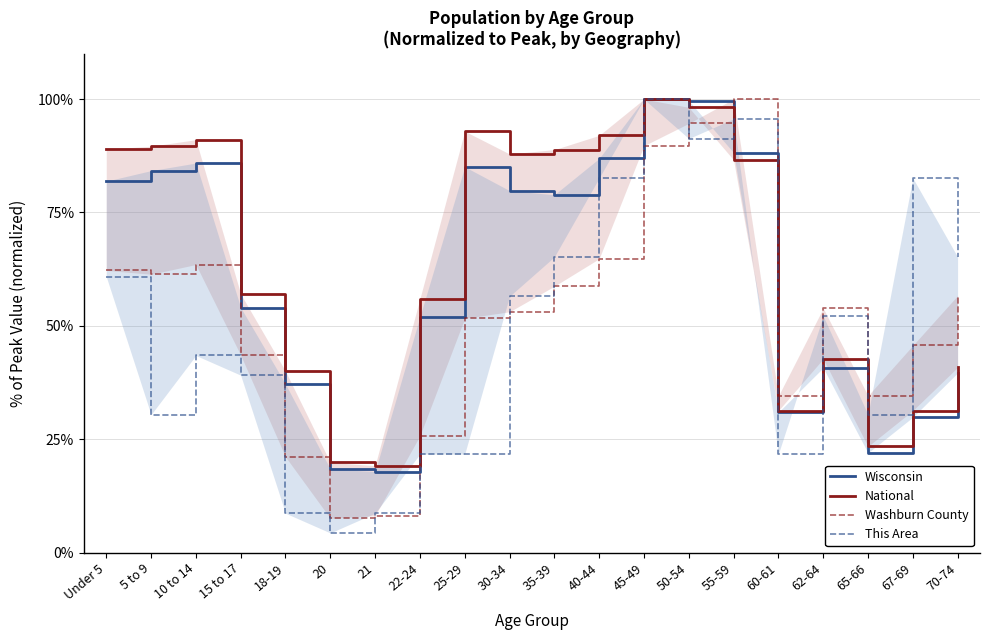

What is the difference between the National values at 21 and 60-61?

12.2